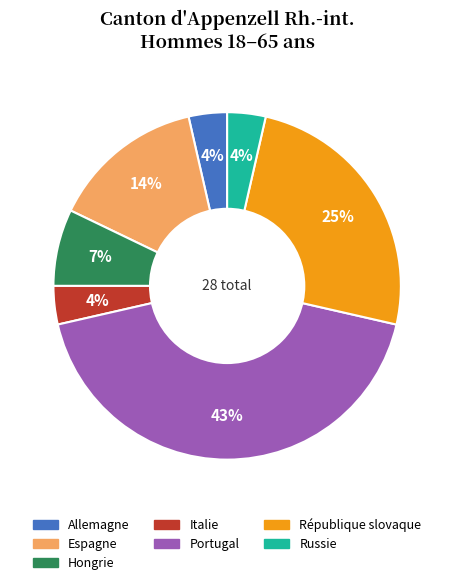

What percentage is the Hongrie slice, to the nearest percent?

7%